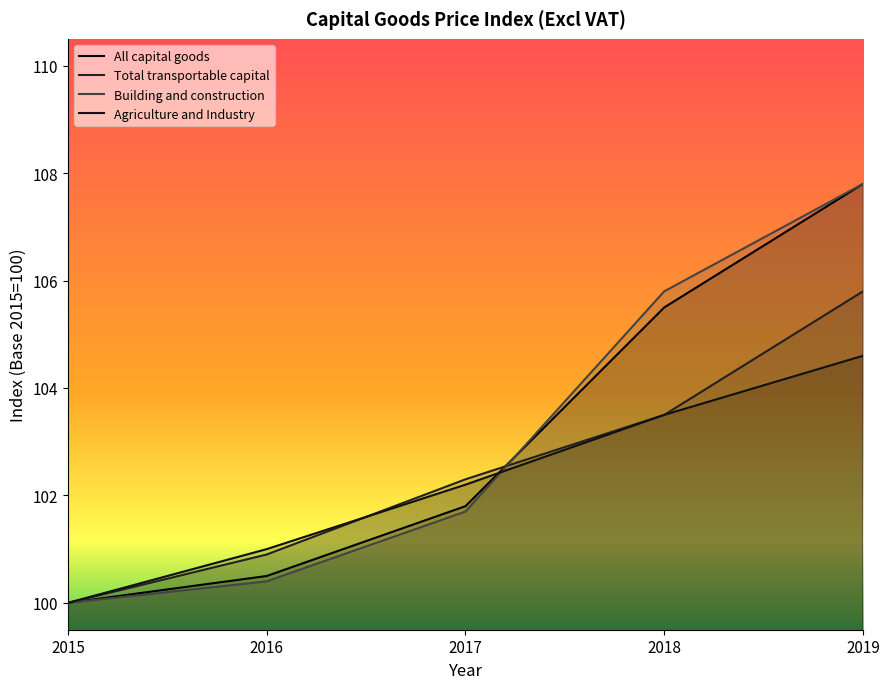

What are all the series names shown in the legend?

All capital goods, Total transportable capital, Building and construction, Agriculture and Industry